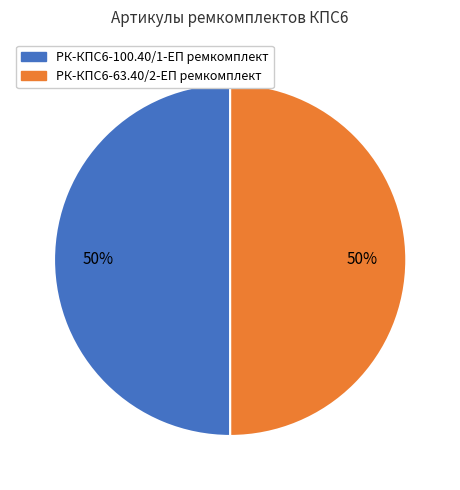

How many segments does this pie chart have?

2